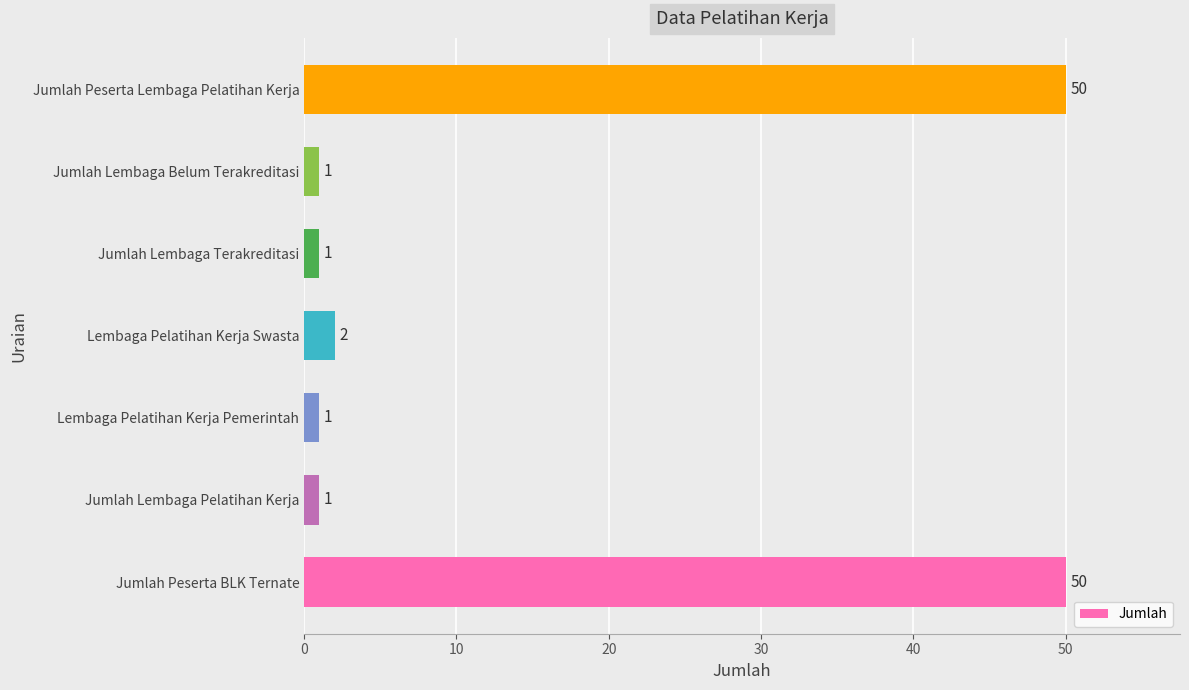

Between Lembaga Pelatihan Kerja Swasta and Jumlah Lembaga Terakreditasi, which is larger?

Lembaga Pelatihan Kerja Swasta